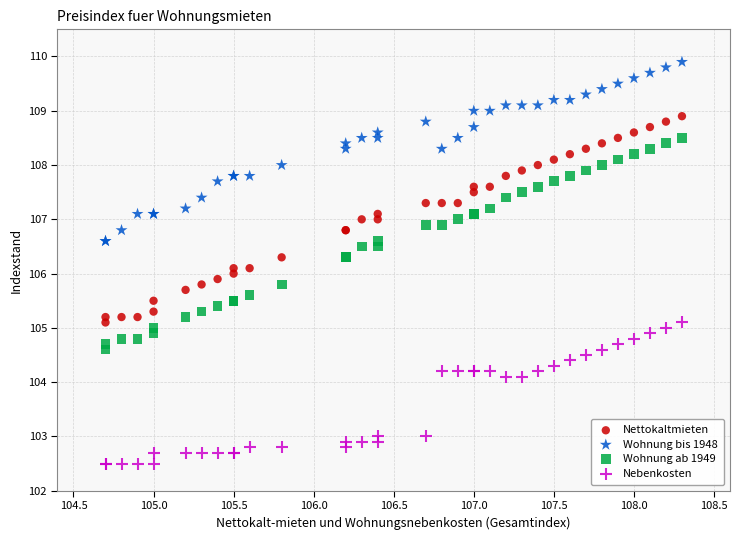

Which series contains the lowest Y value?

Nebenkosten